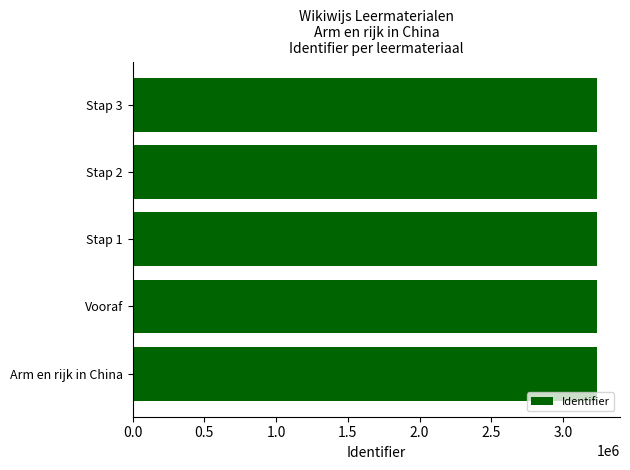

What is the smallest value displayed?

3236313